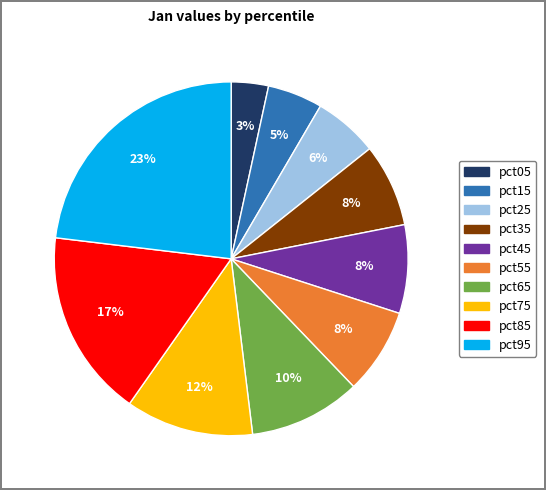

Is the sum of pct05 and pct35 greater than half?

No